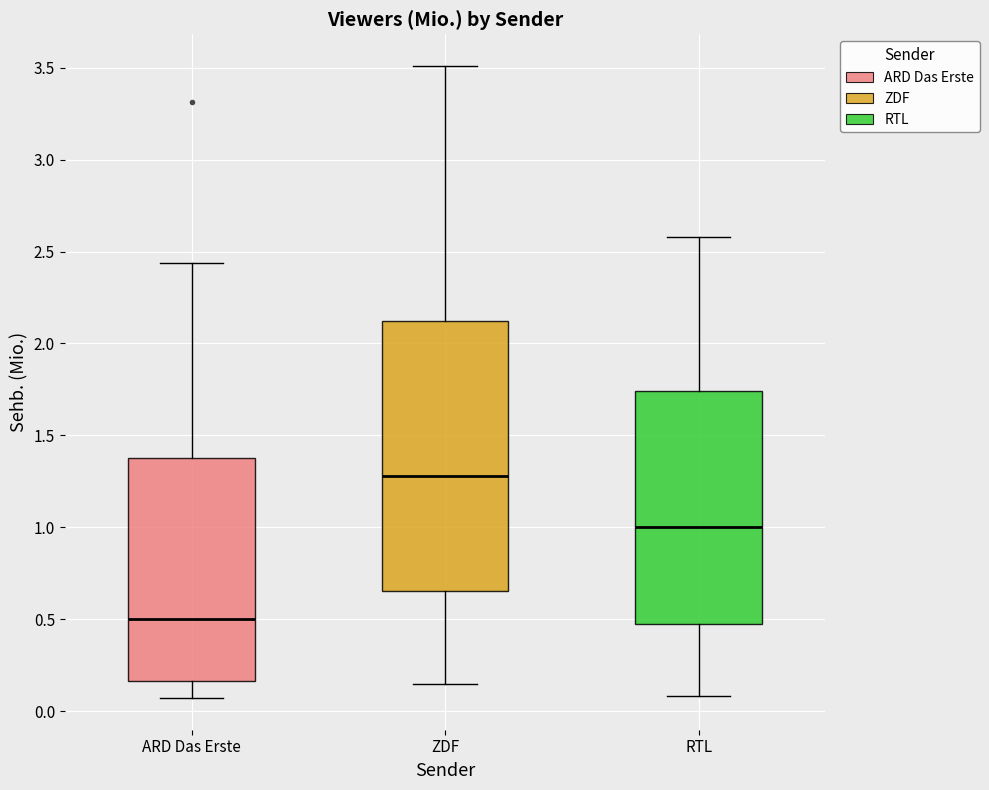

Where is the lower edge of the box for RTL on the y-axis? The values are not printed on the chart, so give them approximately, as read against the axis.

0.45